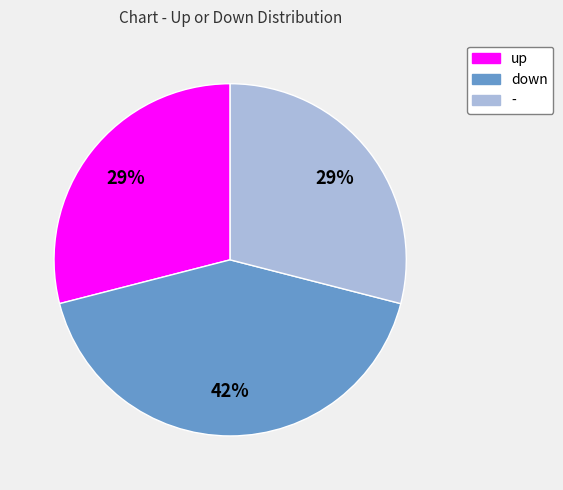

Count the number of slices in the pie.

3